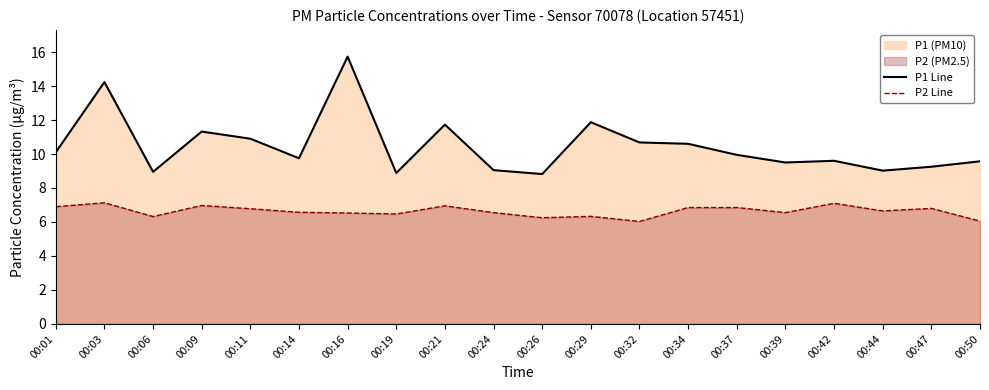

The value of P2 Line at 00:50 is 6.0. True or false?

True